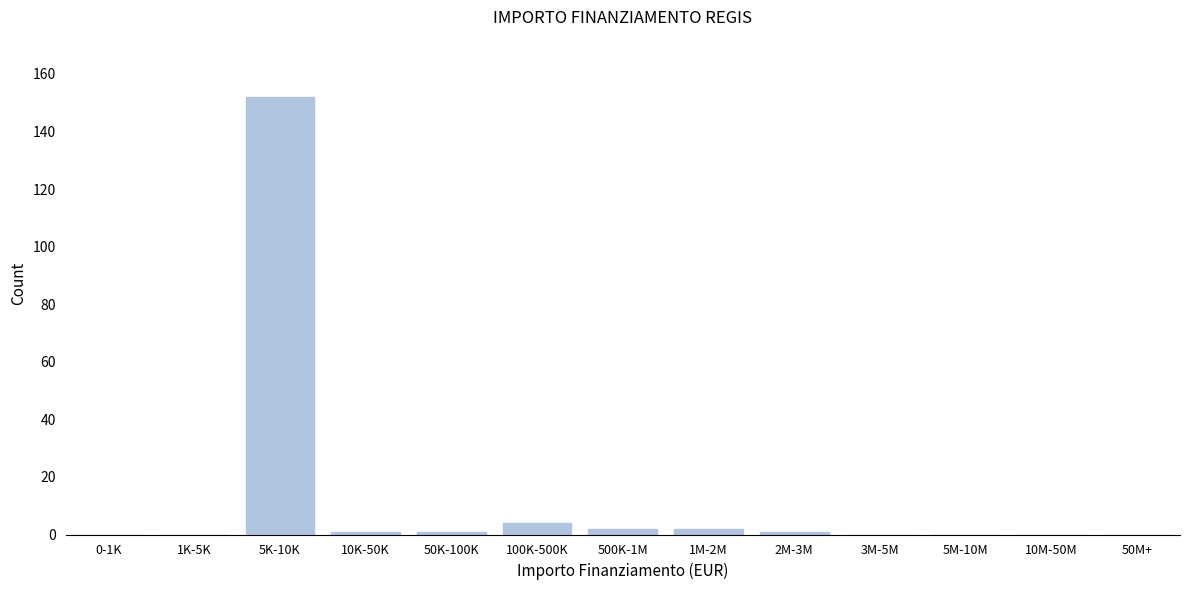

Reading right to left, transcribe all the data shown in this chart.

50M+=0	10M-50M=0	5M-10M=0	3M-5M=0	2M-3M=1	1M-2M=2	500K-1M=2	100K-500K=4	50K-100K=1	10K-50K=1	5K-10K=152	1K-5K=0	0-1K=0